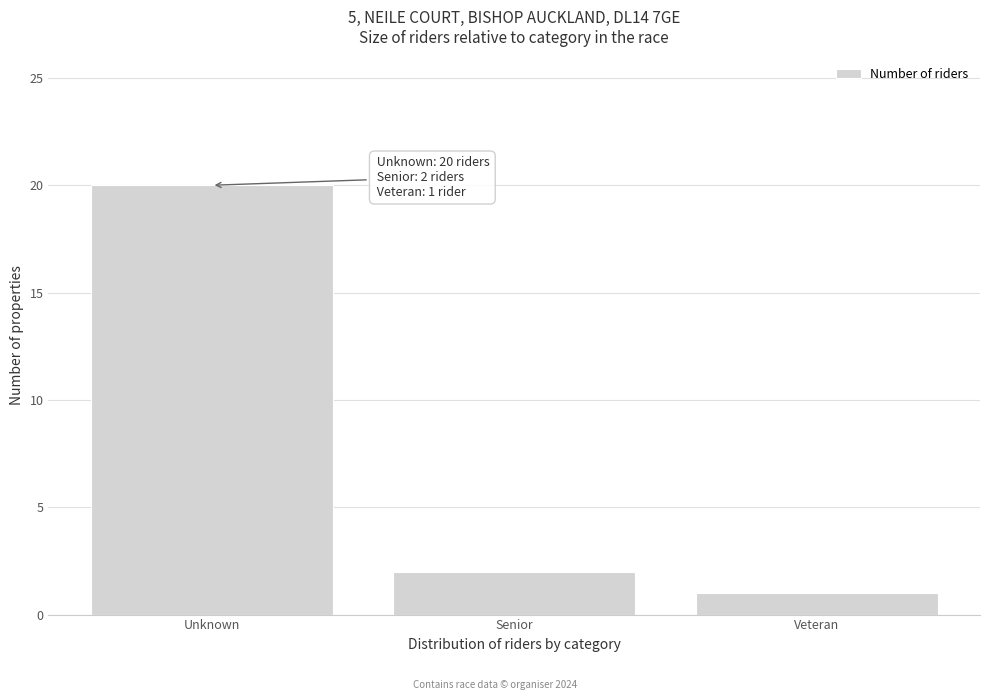

Reading left to right, list all the values displayed in this chart.

Unknown=20	Senior=2	Veteran=1